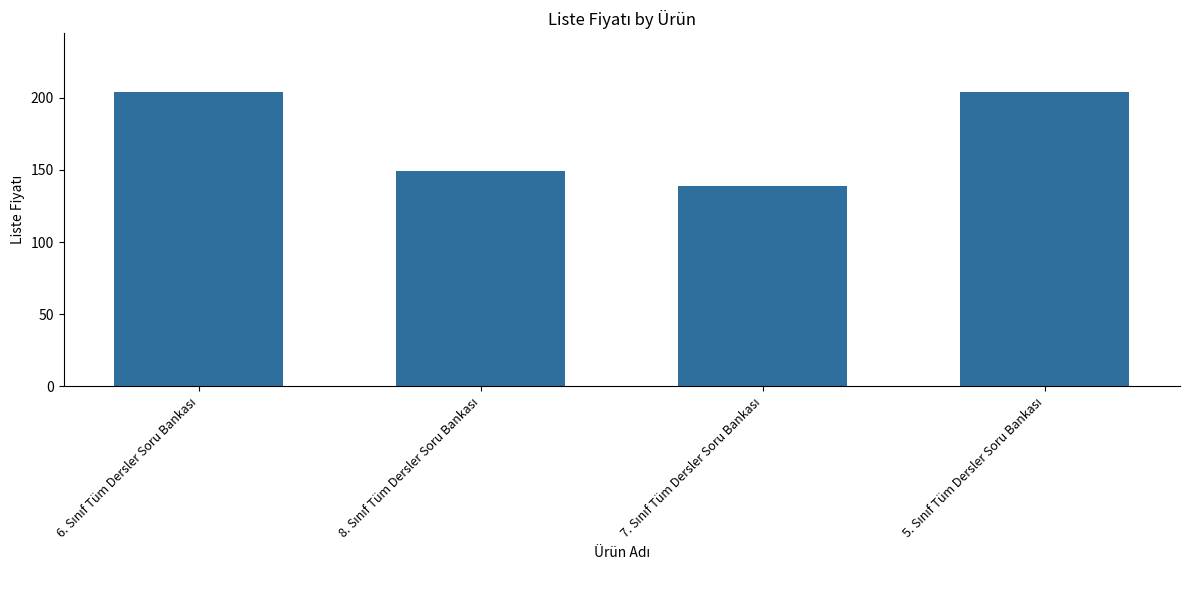

Reading right to left, extract all data points from this chart.

204	139	149	204